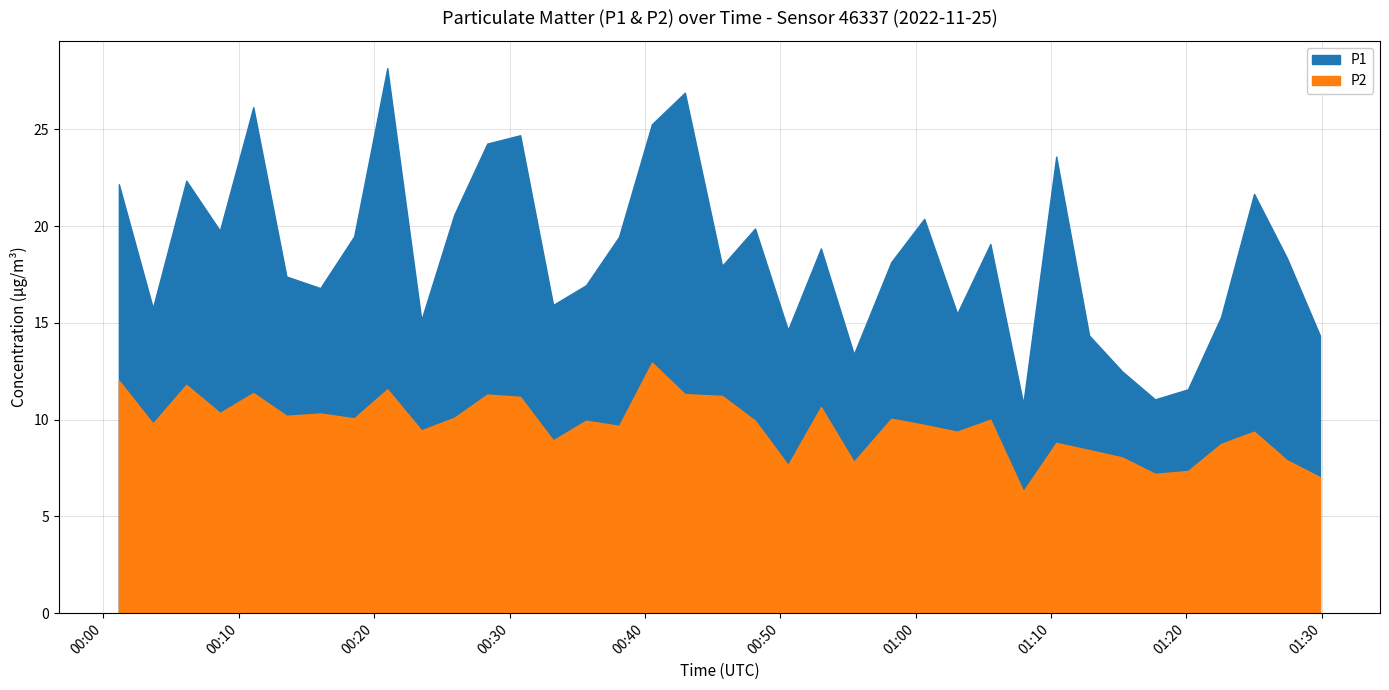

Where is P1 nearest to the value 19?

01:05